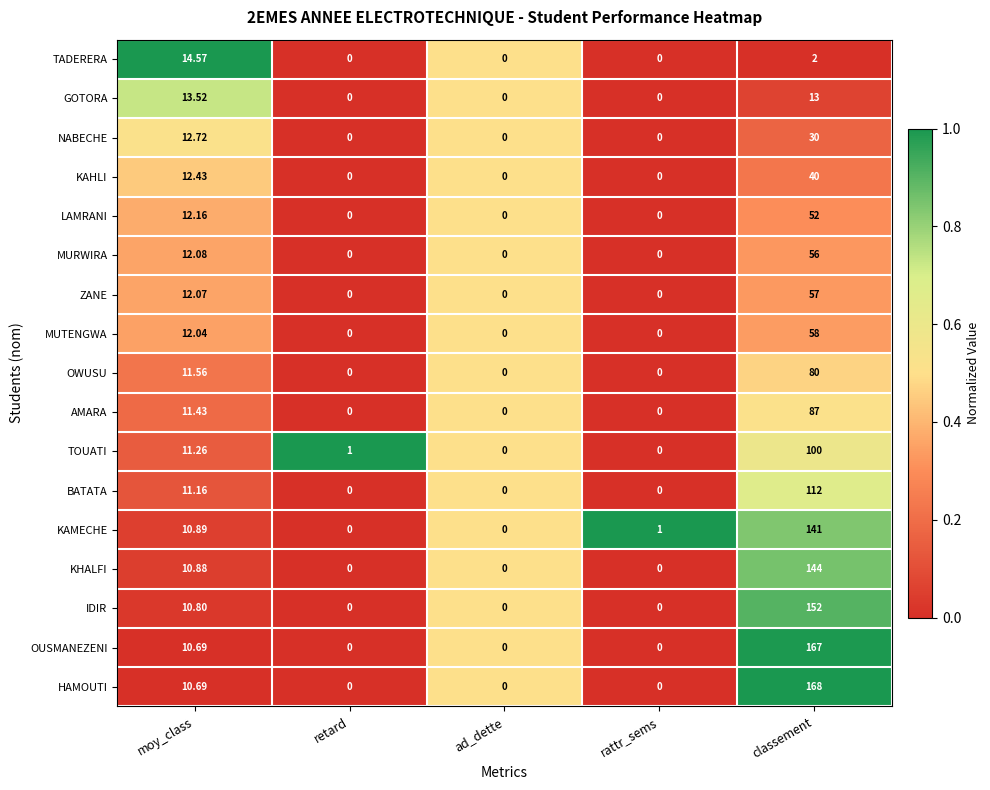

List the series in order of their peak value, lowest first.

GOTORA, TADERERA, NABECHE, KAHLI, LAMRANI, MURWIRA, ZANE, MUTENGWA, OWUSU, AMARA, TOUATI, BATATA, KAMECHE, KHALFI, IDIR, OUSMANEZENI, HAMOUTI